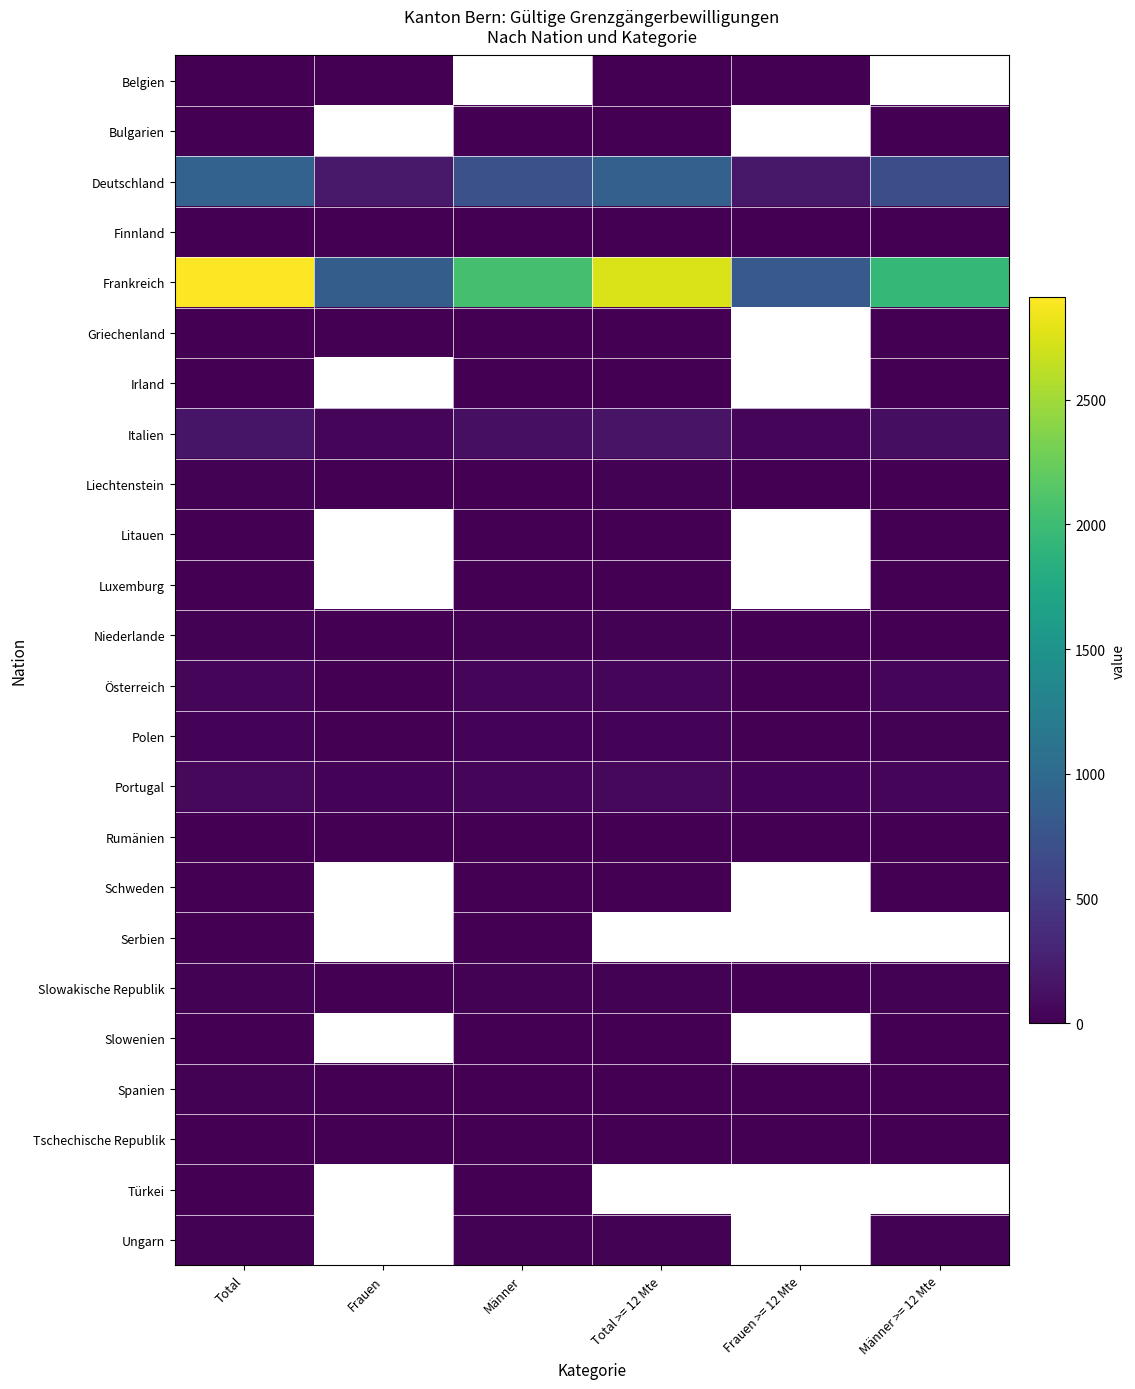

Rank the series by their maximum value, from lowest to highest.

Belgien, Bulgarien, Luxemburg, Schweden, Serbien, Slowenien, Türkei, Litauen, Finnland, Griechenland, Irland, Rumänien, Tschechische Republik, Spanien, Liechtenstein, Ungarn, Niederlande, Slowakische Republik, Polen, Österreich, Portugal, Italien, Deutschland, Frankreich